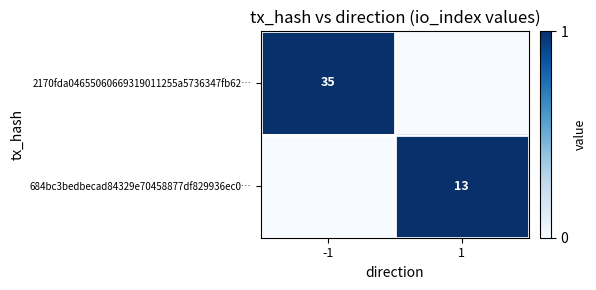

Is it true that 2170fda04655060669319011255a5736347fb62… equals 9 at -1?

False